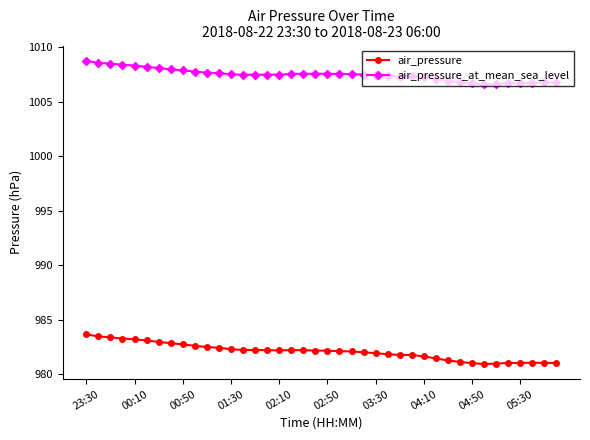

How many lines are shown in the chart?

2